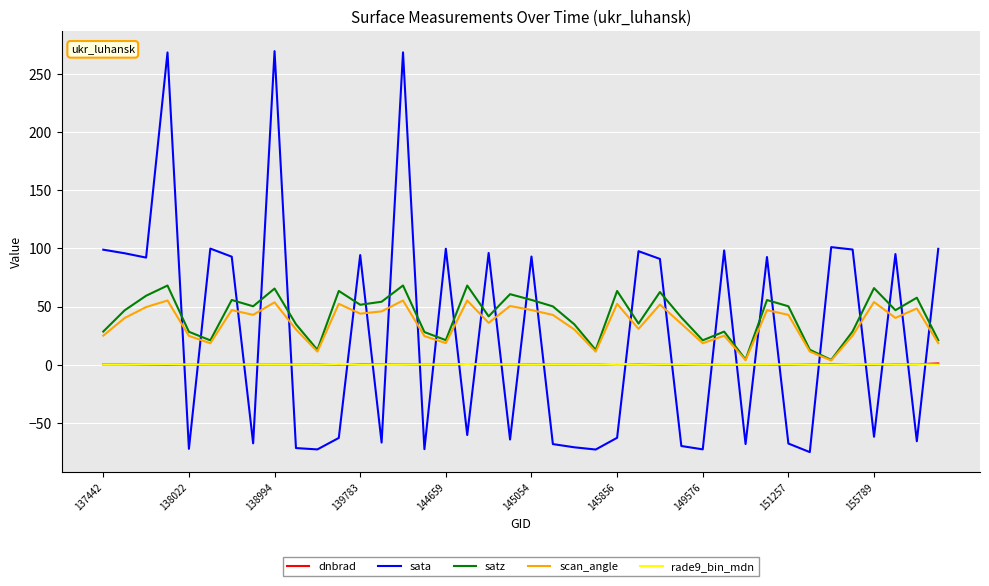

Which series has the largest range (max minus min)?

sata